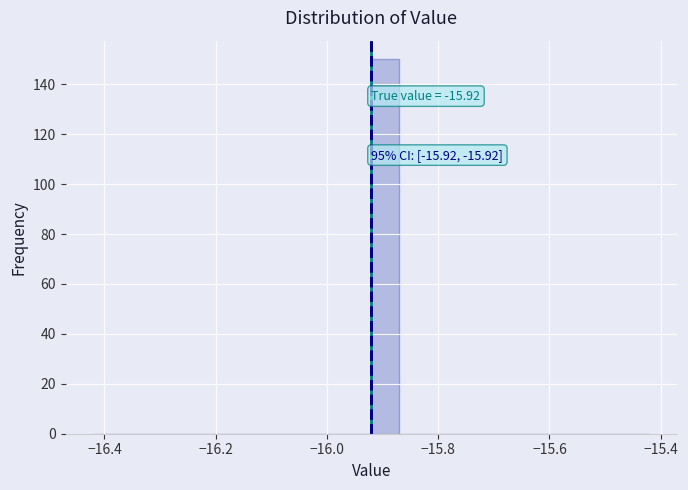

Read against the x-axis, roughly where is the centre of the tallest bar?

-15.90